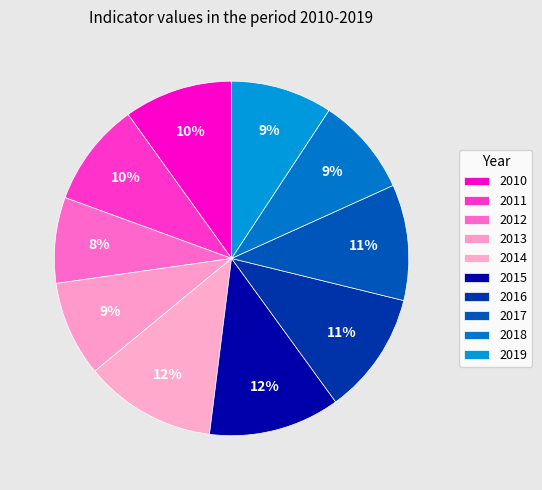

How many slices are in this pie chart?

10